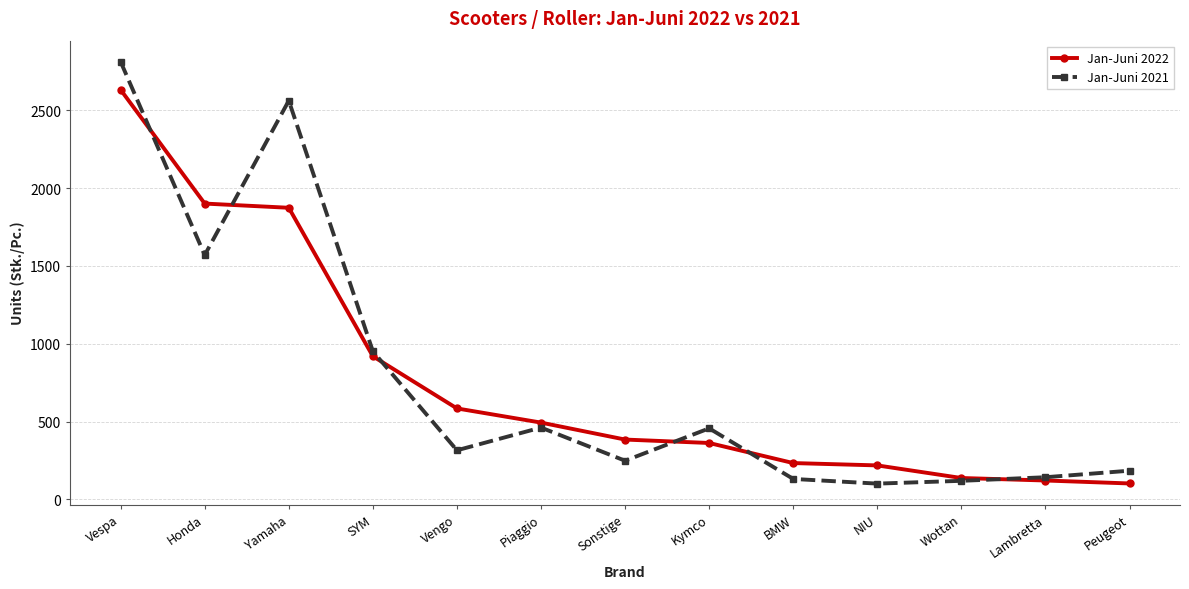

Which category has the highest value across all series?

Vespa